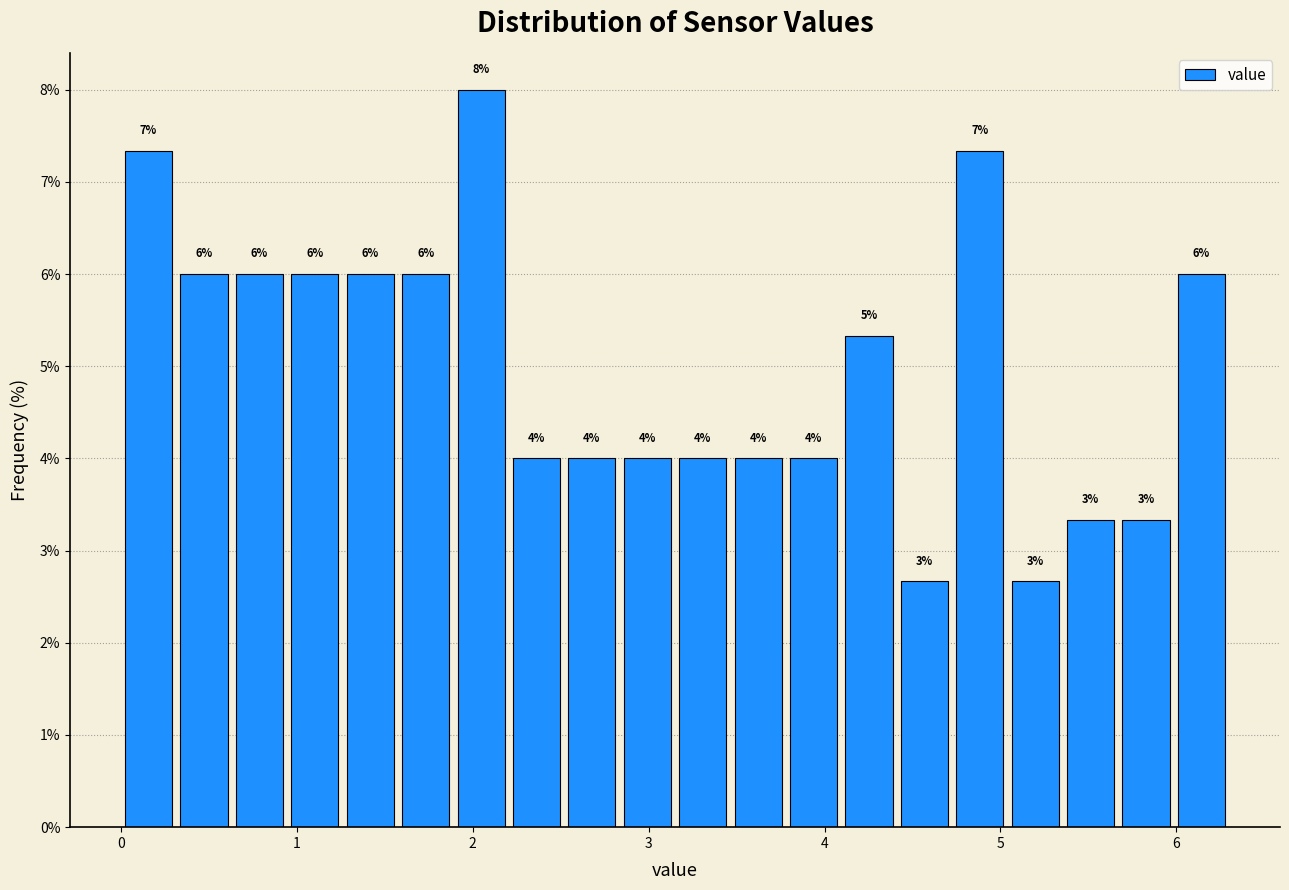

Read against the x-axis, roughly where is the centre of the tallest bar?

2.0